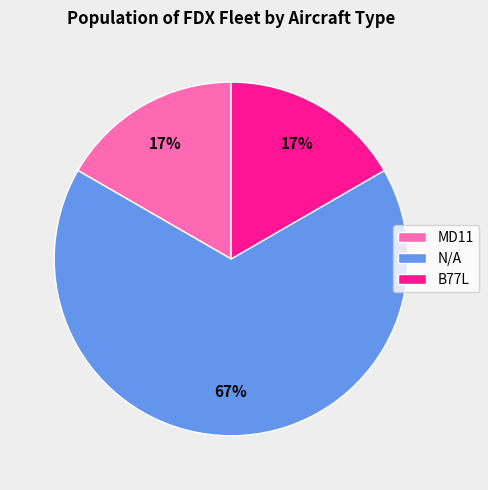

What percentage is the B77L slice, to the nearest percent?

17%